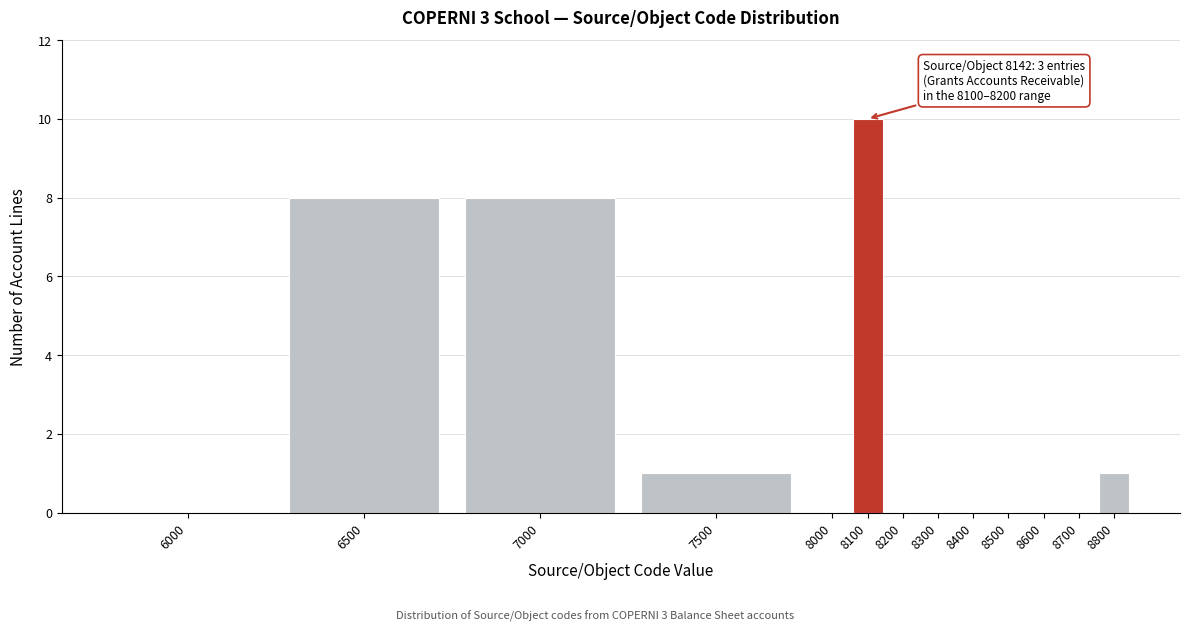

Reading left to right, list all the values displayed in this chart.

6000=0	6500=8	7000=8	7500=1	8000=0	8100=10	8200=0	8300=0	8400=0	8500=0	8600=0	8700=0	8800=1